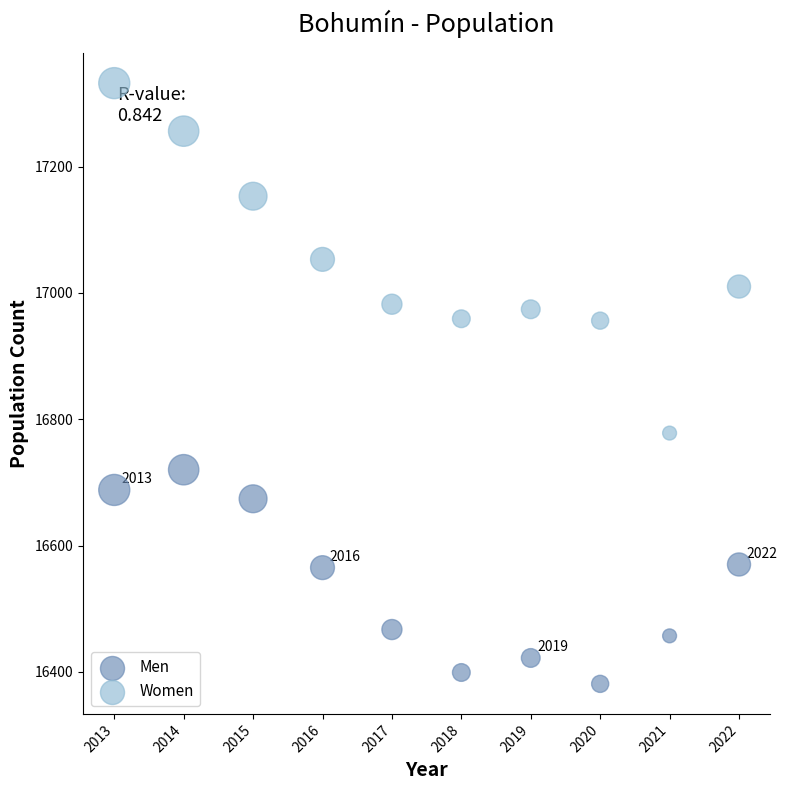

What are all the series names shown in the legend?

Men, Women